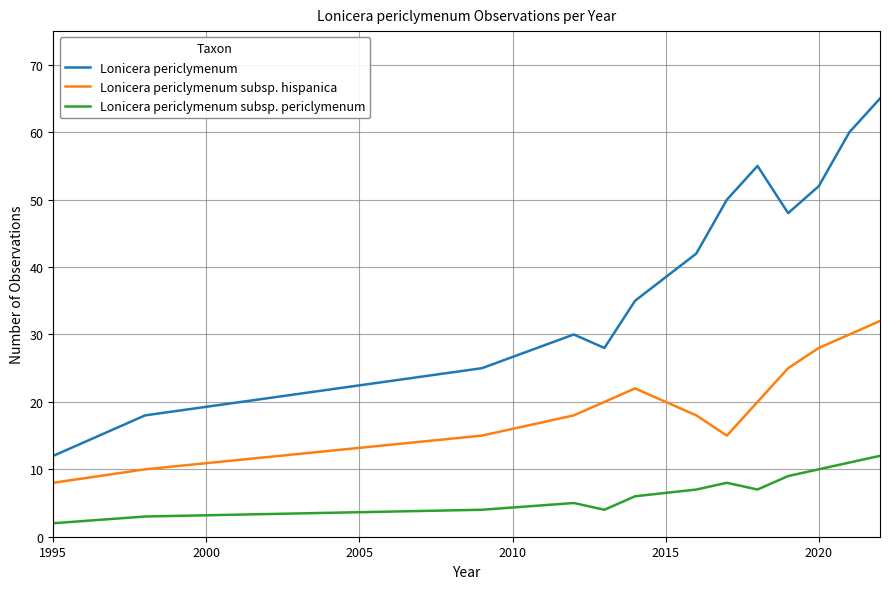

What is the greatest value displayed?

65